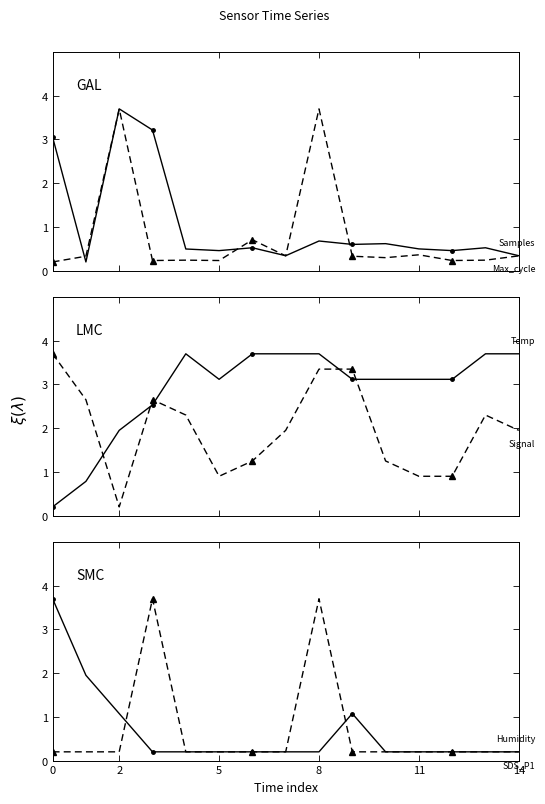

What is the minimum value shown in the chart?

0.2